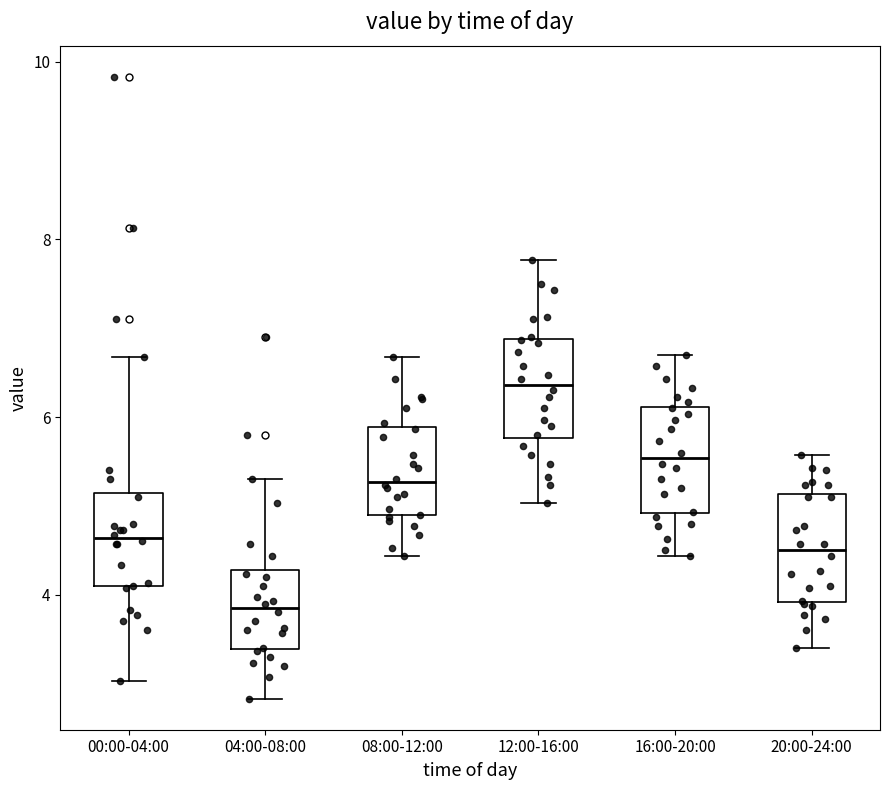

Reading left to right, transcribe this box plot: for each box, give where its median line is, the range the box spans, and where its two whiskers end, as read against the y-axis. The values are not printed on the chart, so give them approximately, as read against the axis.

00:00-04:00: median 4.6, box 4.0 to 5.2, whiskers 3.0 to 6.6
04:00-08:00: median 3.8, box 3.4 to 4.2, whiskers 2.8 to 5.4
08:00-12:00: median 5.2, box 4.8 to 5.8, whiskers 4.4 to 6.6
12:00-16:00: median 6.4, box 5.8 to 6.8, whiskers 5.0 to 7.8
16:00-20:00: median 5.6, box 5.0 to 6.2, whiskers 4.4 to 6.8
20:00-24:00: median 4.6, box 4.0 to 5.2, whiskers 3.4 to 5.6